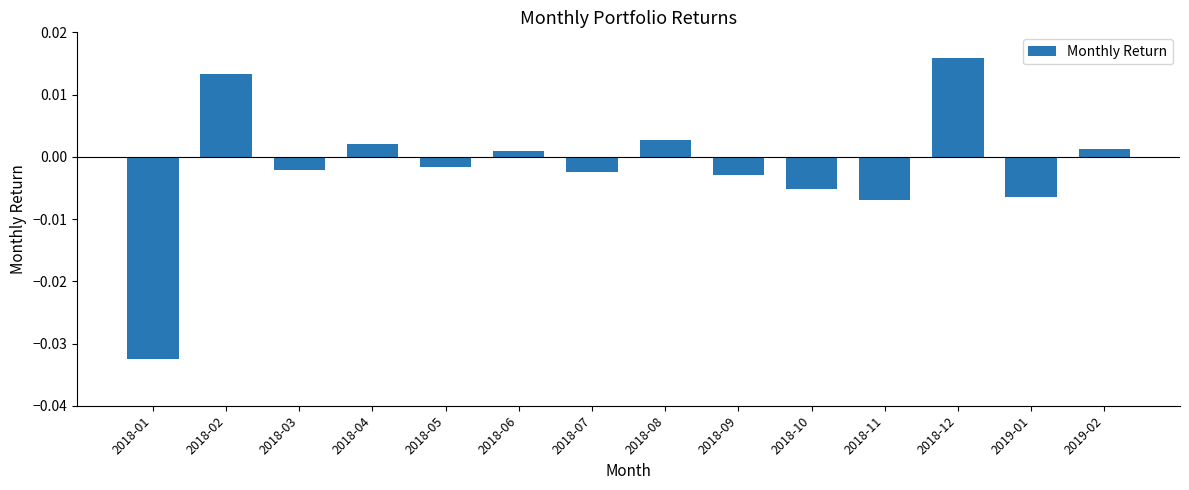

Which category has the highest value across all series?

2018-12